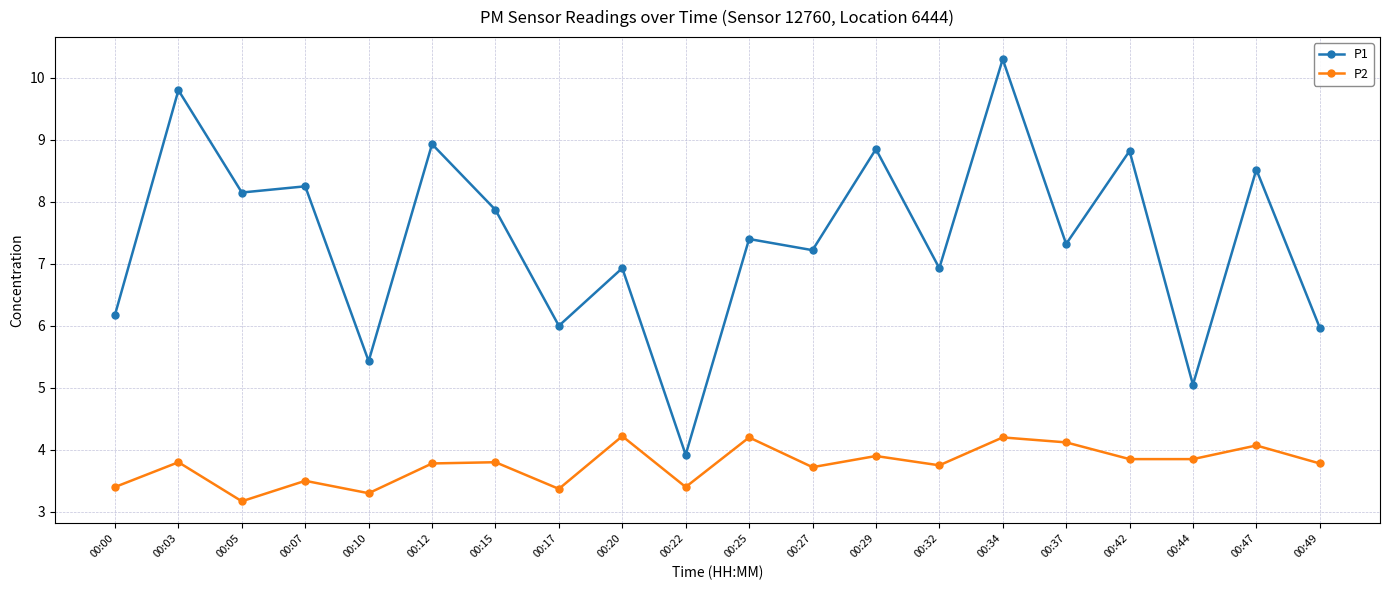

Rank the series by their average value, from highest to lowest.

P1, P2